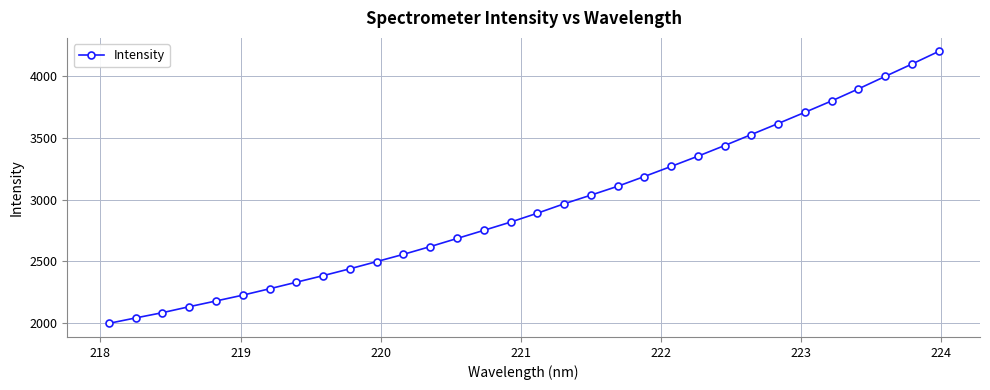

Is this an area chart (filled region under the line)?

No